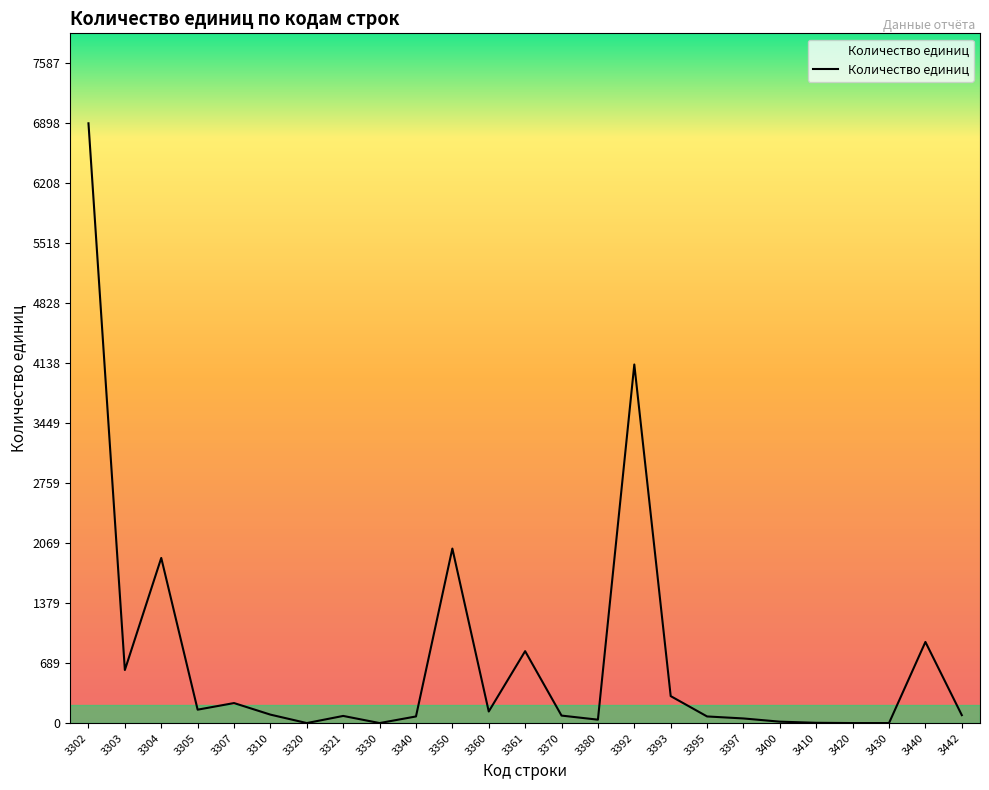

How many categories are shown in the chart?

25